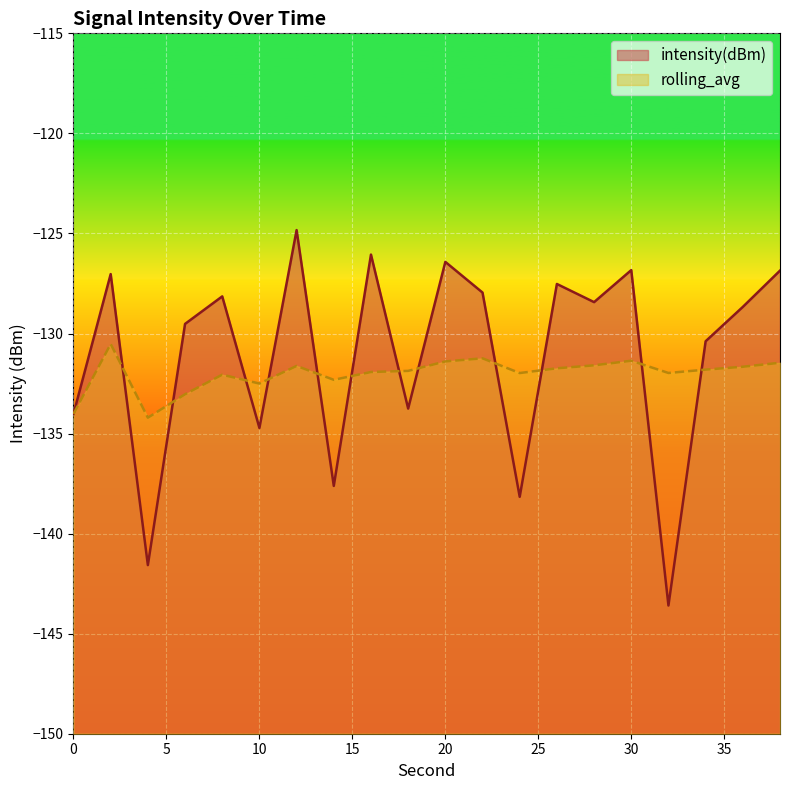

Count the number of data series in this chart.

2